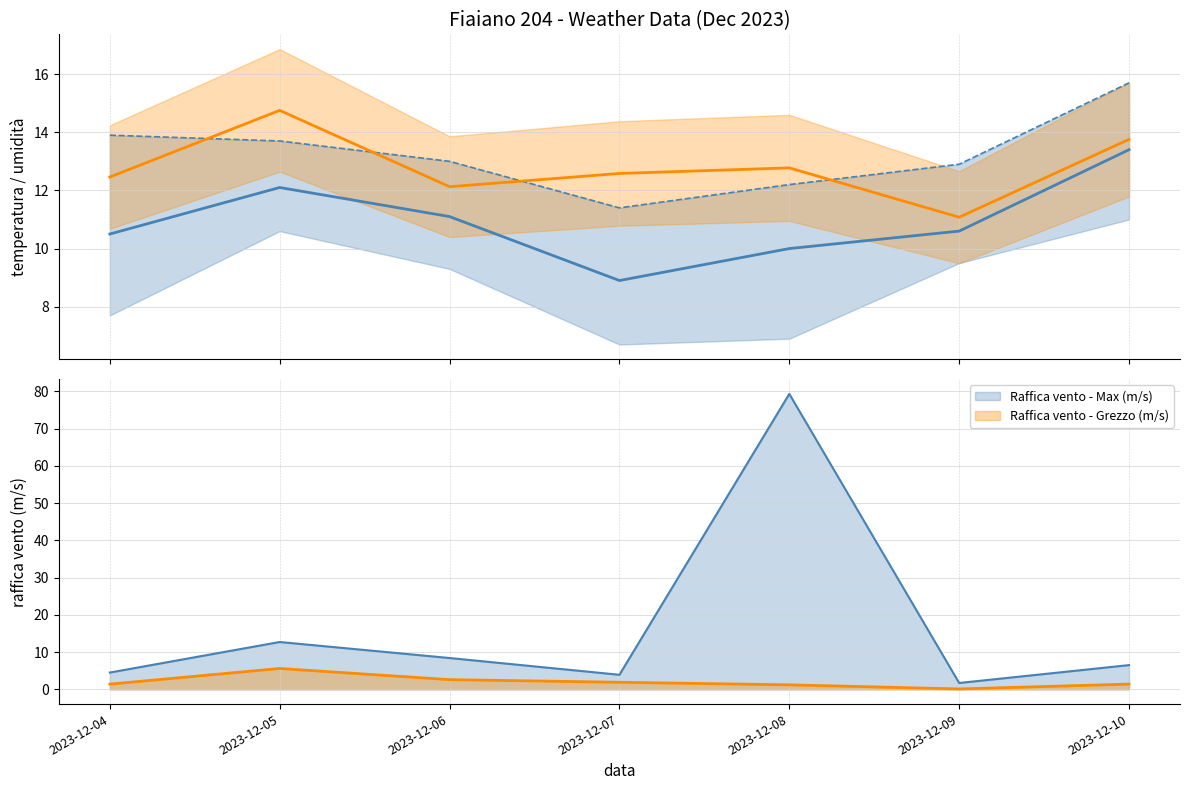

What is the value of the 3rd point from the left?

11.1